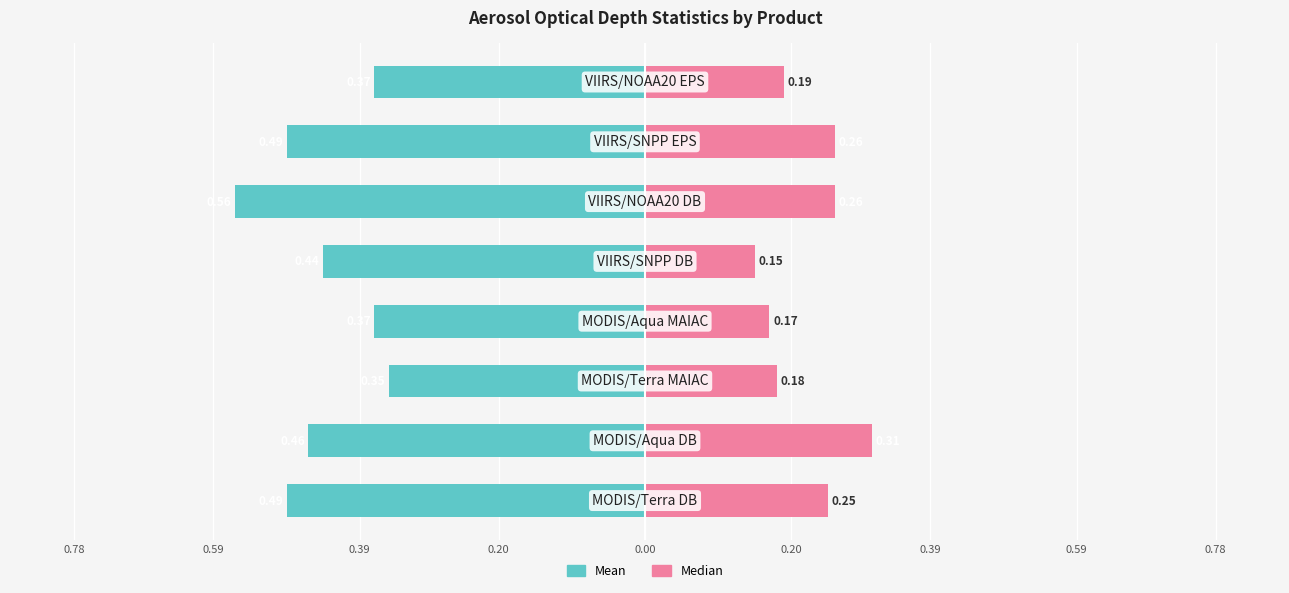

Are the bars horizontal?

Yes